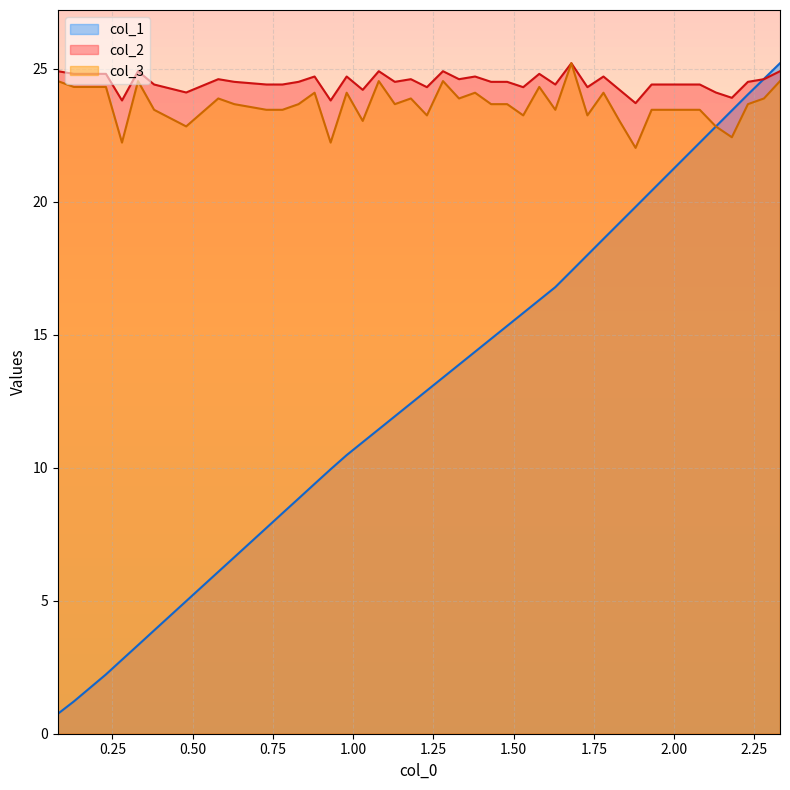

True or false: col_3 has a value of 22.4 at 2.18.

True